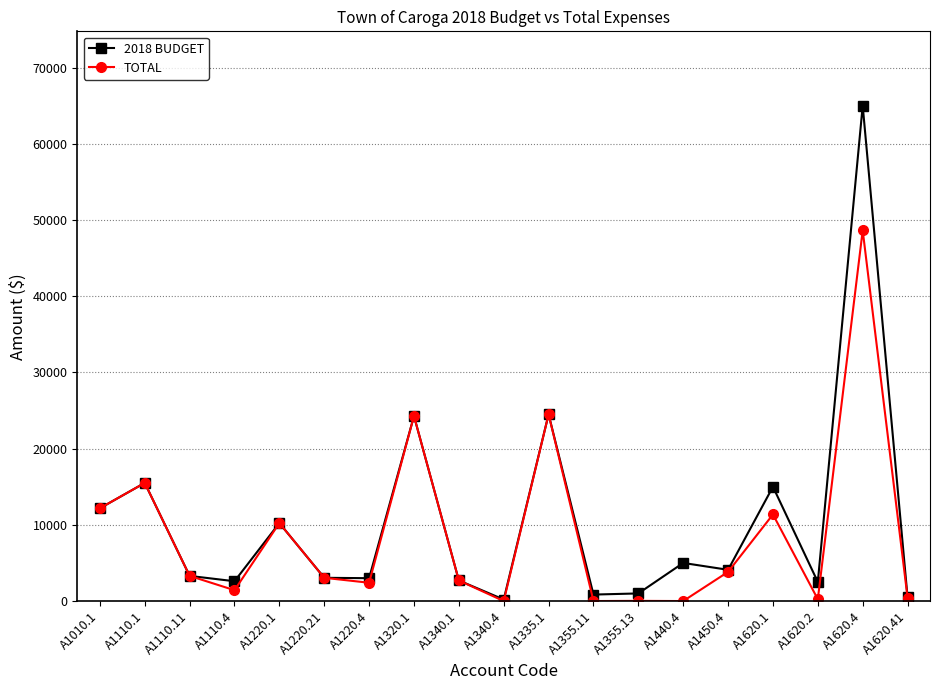

Which series changed the most between A1220.4 and A1355.11?

TOTAL